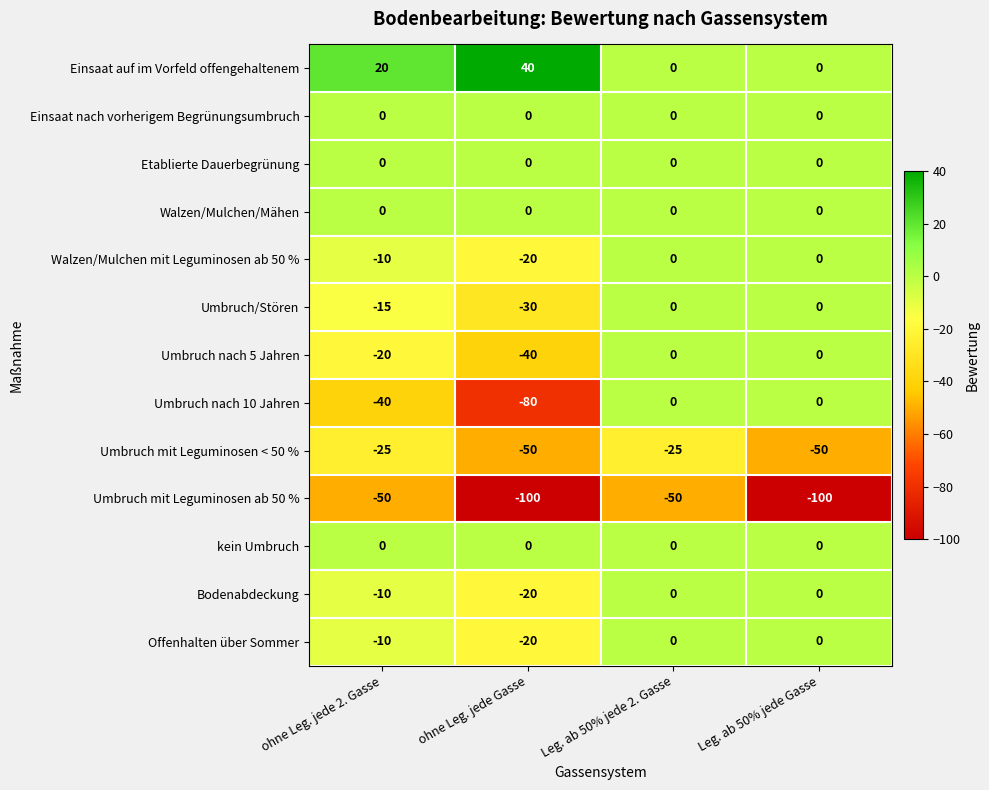

Between Leg. ab 50% jede 2. Gasse and Leg. ab 50% jede Gasse, which series saw the biggest shift?

Umbruch mit Leguminosen ab 50 %